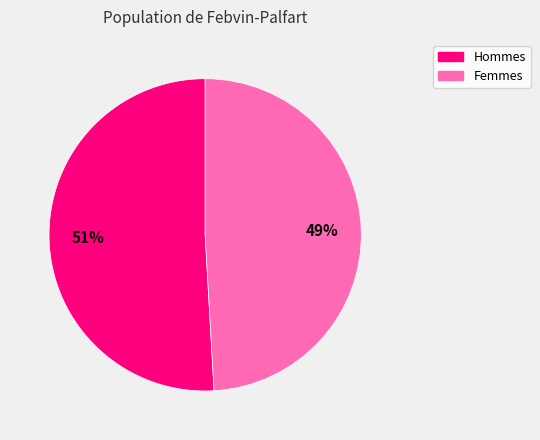

What percentage is the Hommes slice, to the nearest percent?

51%